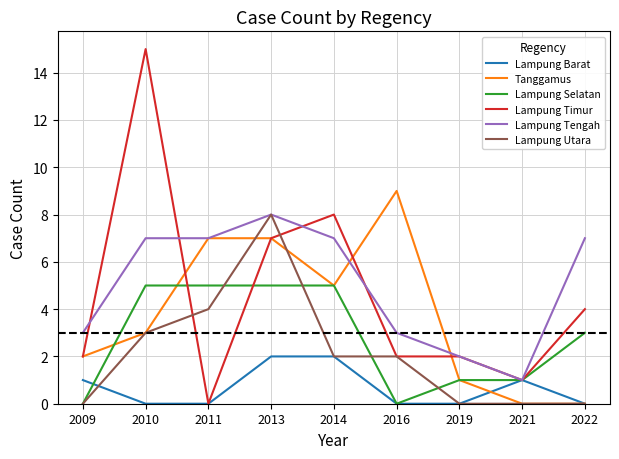

What is the total value across all series at 2009?

8